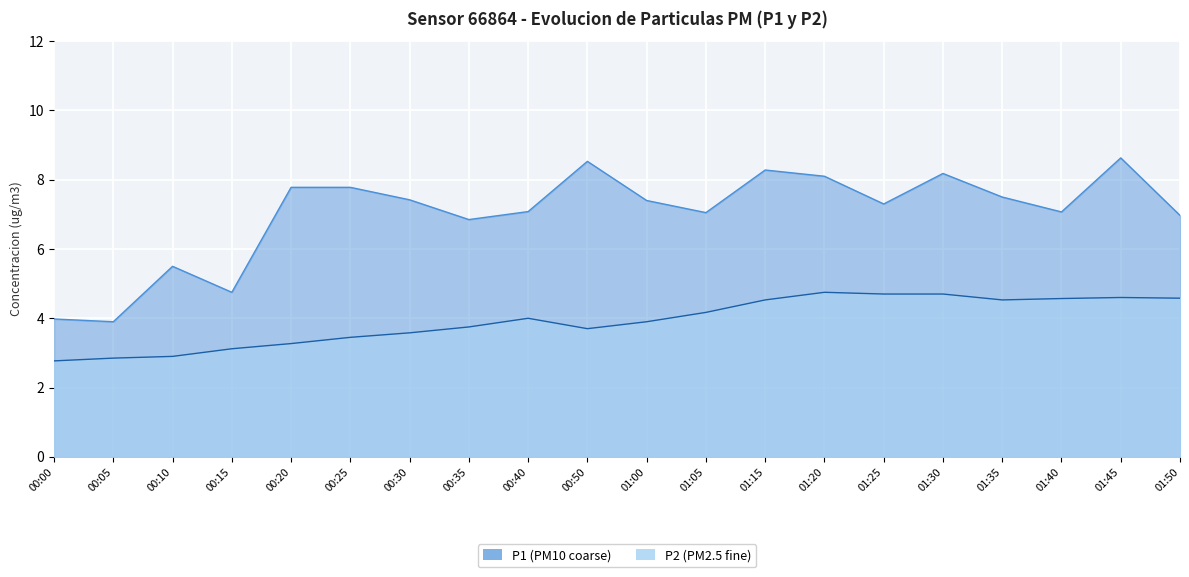

What is the sum of all P1 values?

140.1